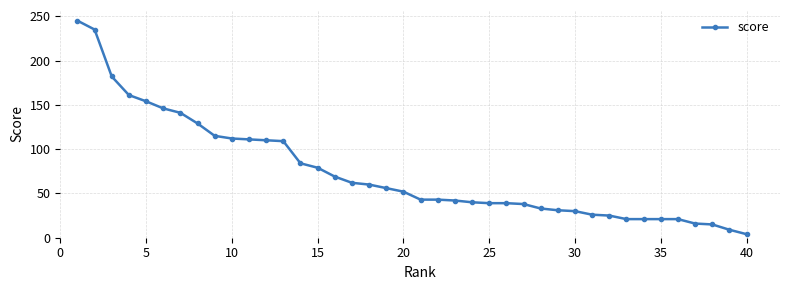

What is the difference between the second highest and minimum values?

231